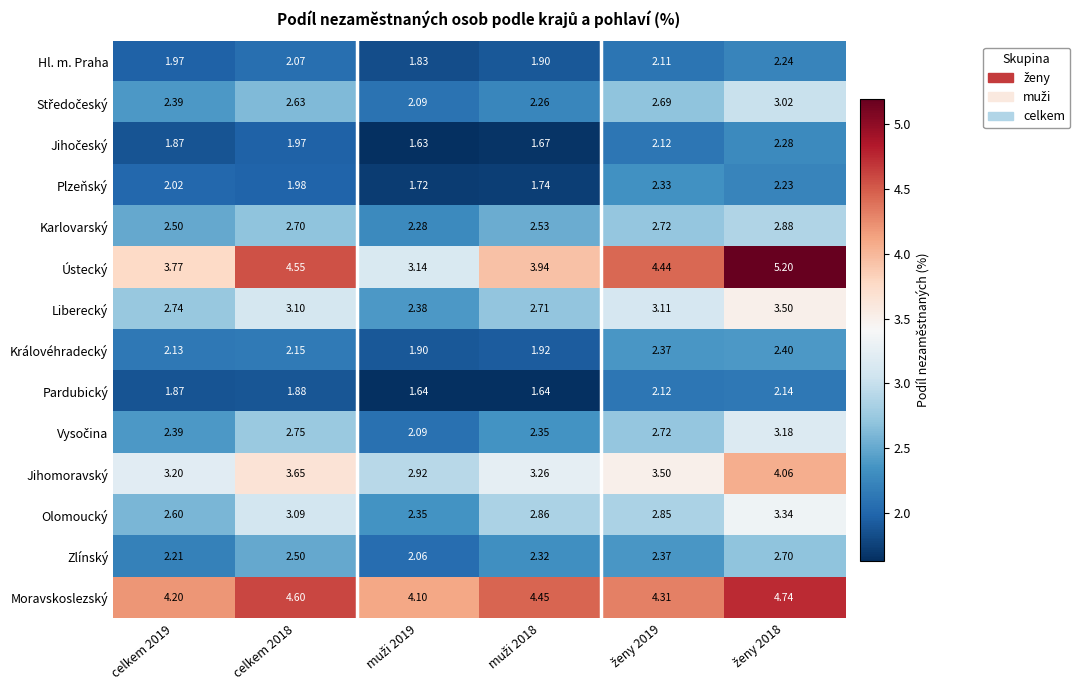

Which series has the largest range (max minus min)?

Ústecký